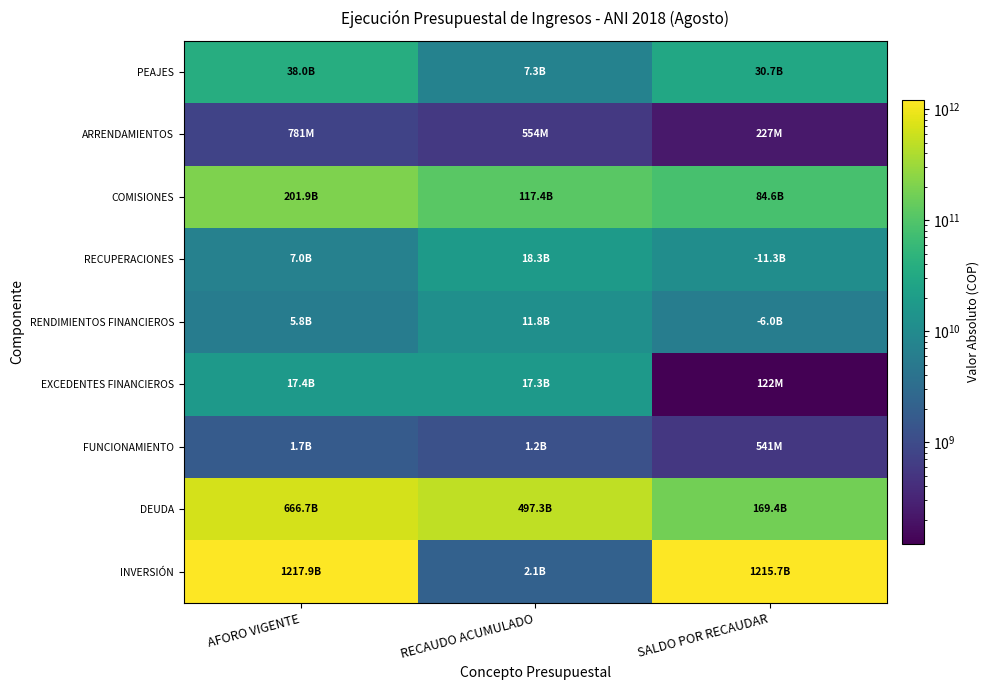

What is the total value across all series at RECAUDO ACUMULADO?

673231449532